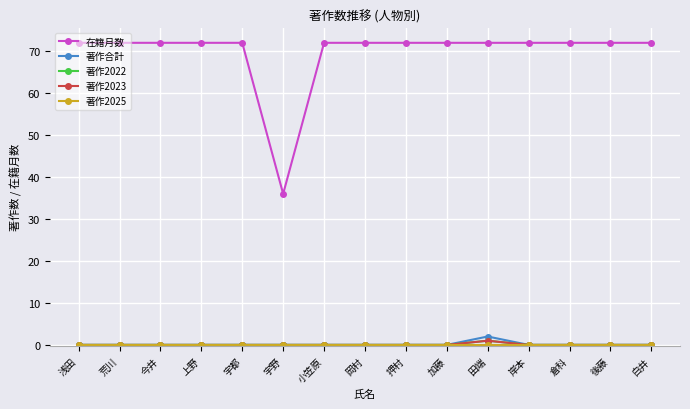

Does the chart have visible grid lines?

Yes